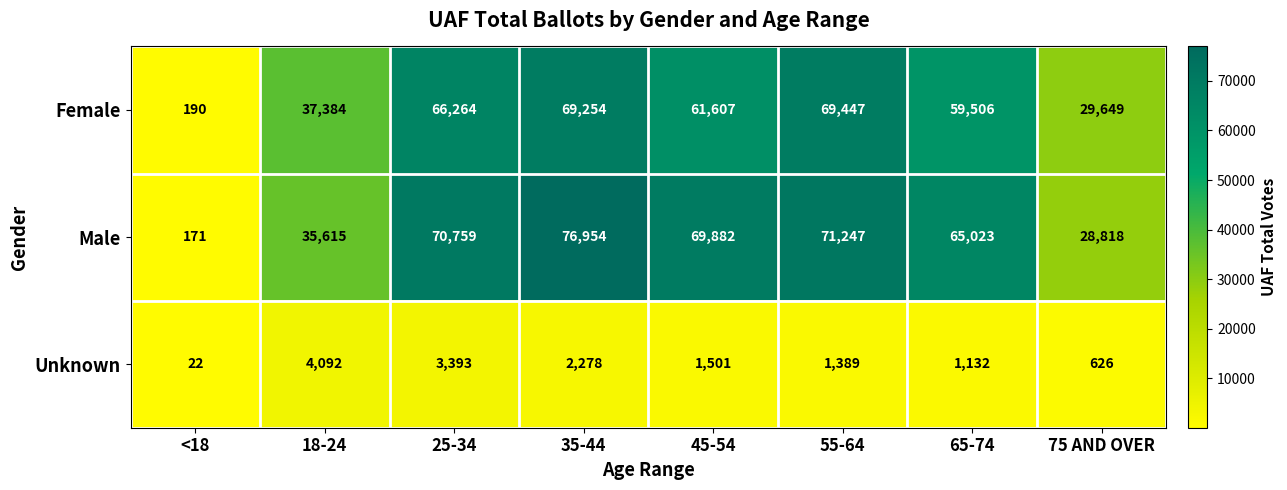

What is the total value across all series at 75 AND OVER?

59093